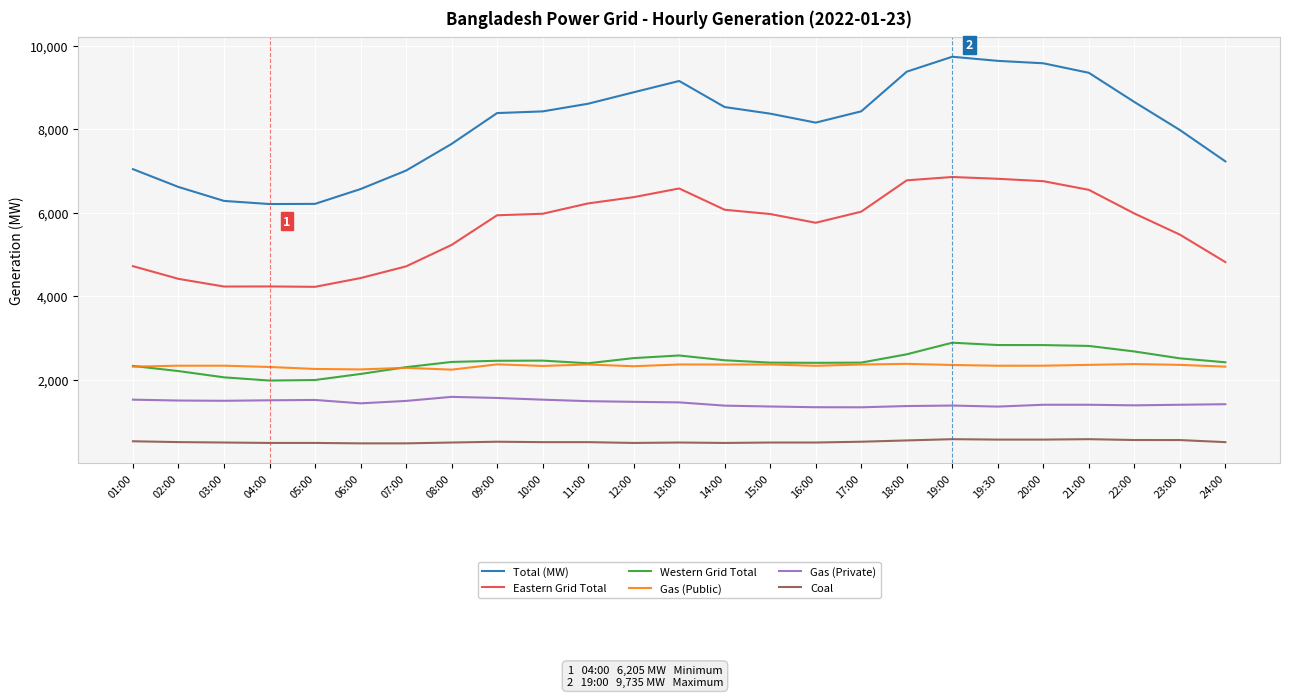

True or false: Coal has a value of 499 at 10:00.

True